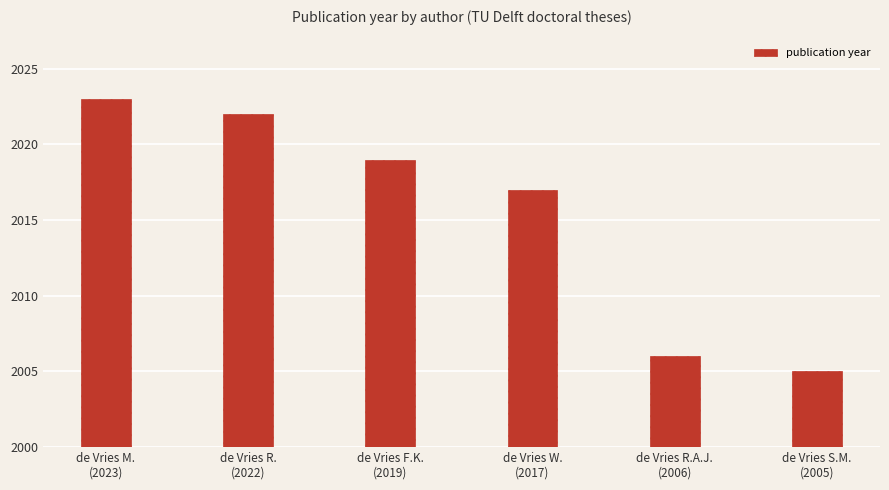

Rank the categories by value from highest to lowest.

de Vries M.
(2023), de Vries R.
(2022), de Vries F.K.
(2019), de Vries W.
(2017), de Vries R.A.J.
(2006), de Vries S.M.
(2005)